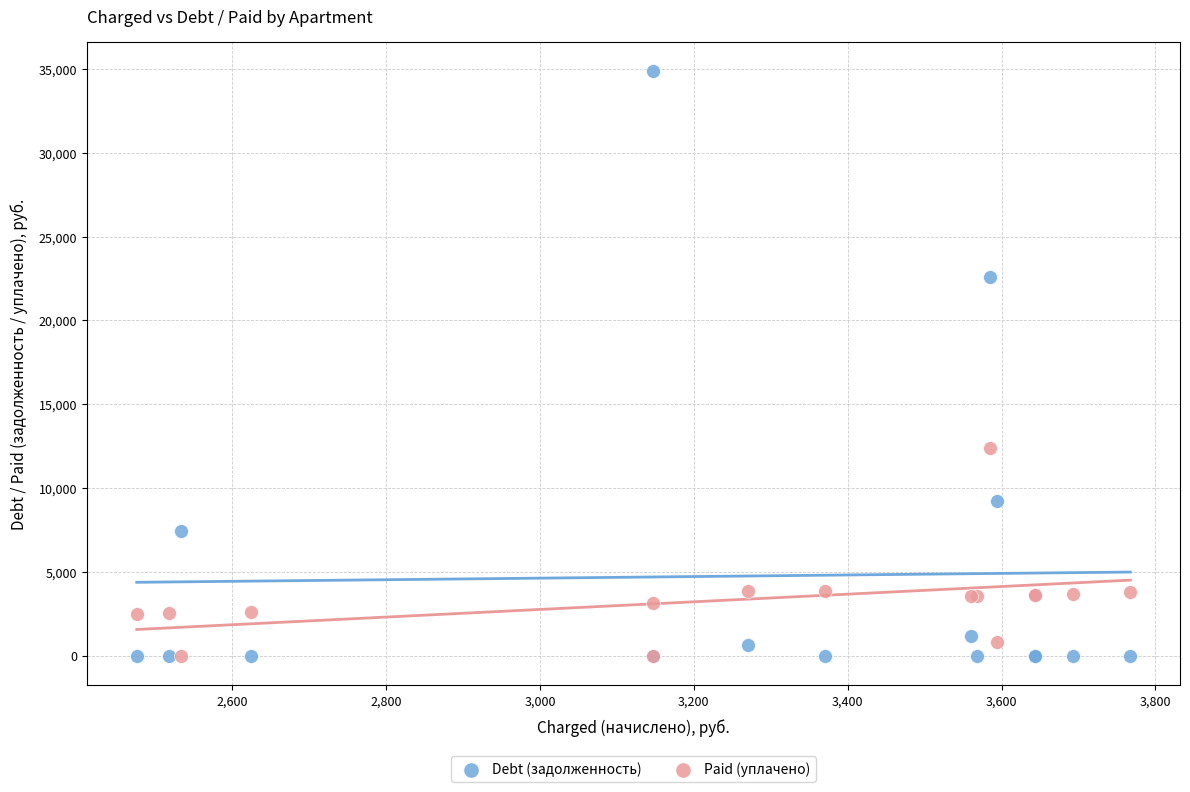

Which series reaches the maximum Y coordinate?

Debt (задолженность)